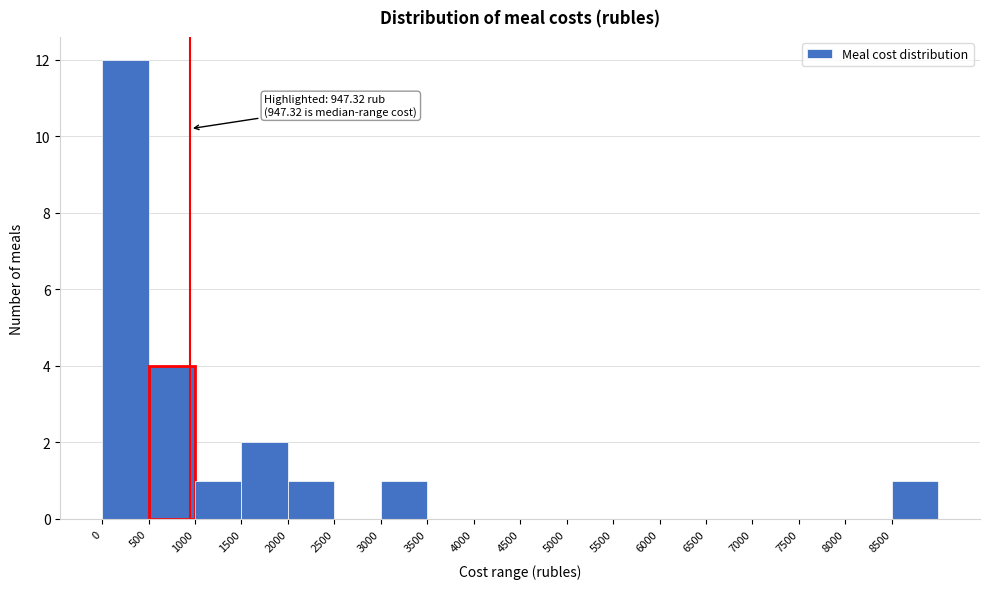

Which range on the x-axis has the tallest bar?

0 to 500